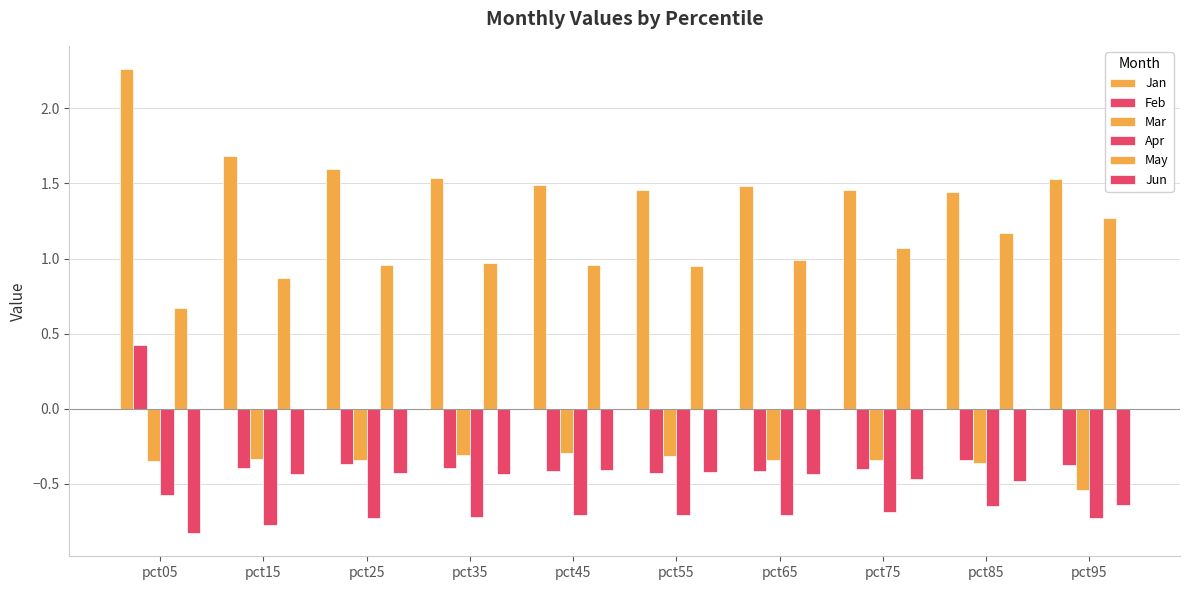

Are the bars grouped side by side (vs. stacked)?

Yes